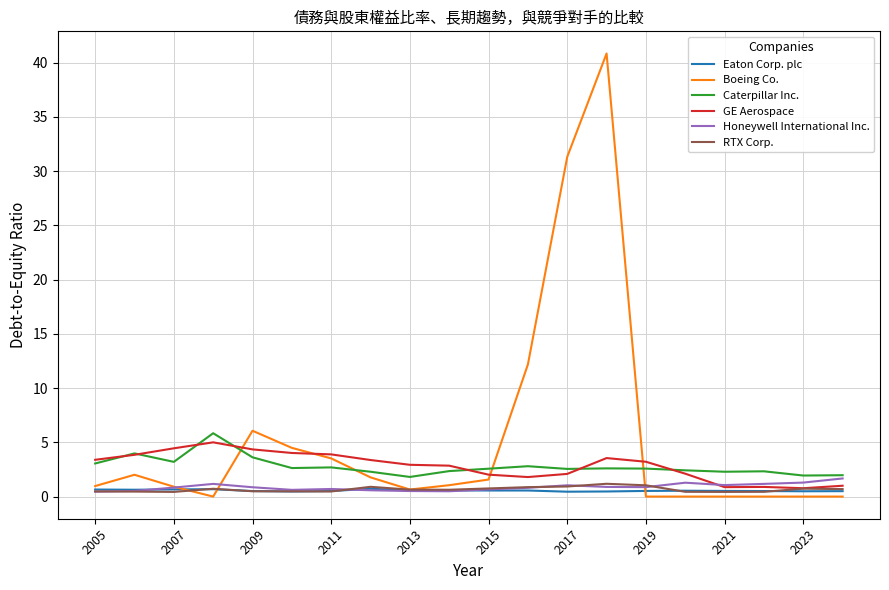

What is the maximum value shown in the chart?

40.9